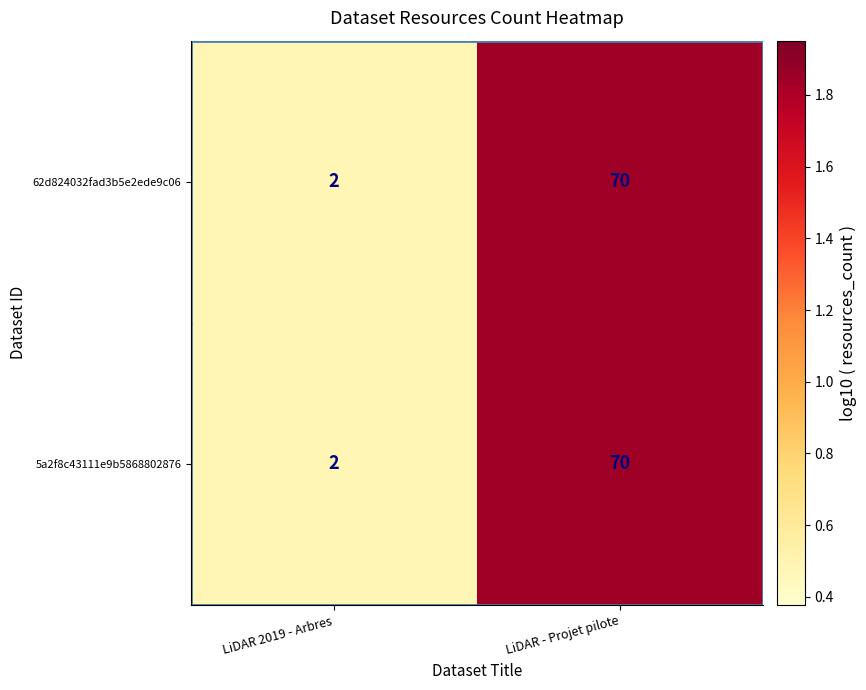

Rank the categories by 62d824032fad3b5e2ede9c06 value from lowest to highest.

LiDAR 2019 - Arbres, LiDAR - Projet pilote